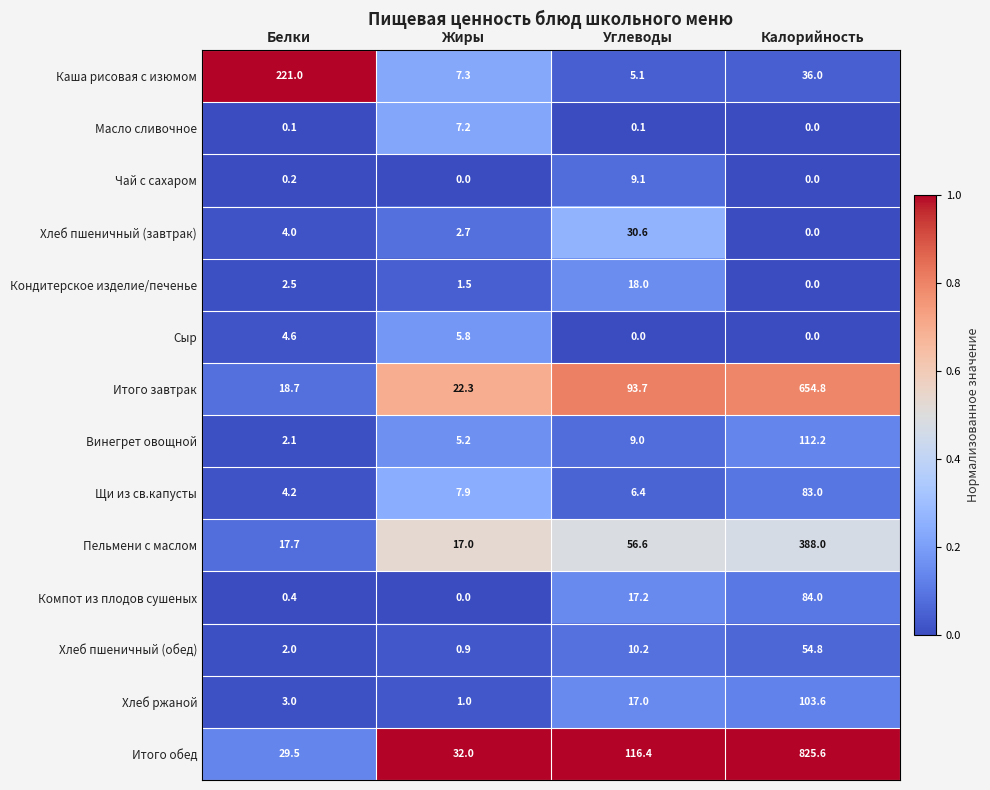

What is the sum of all Кондитерское изделие/печенье values?

22.0